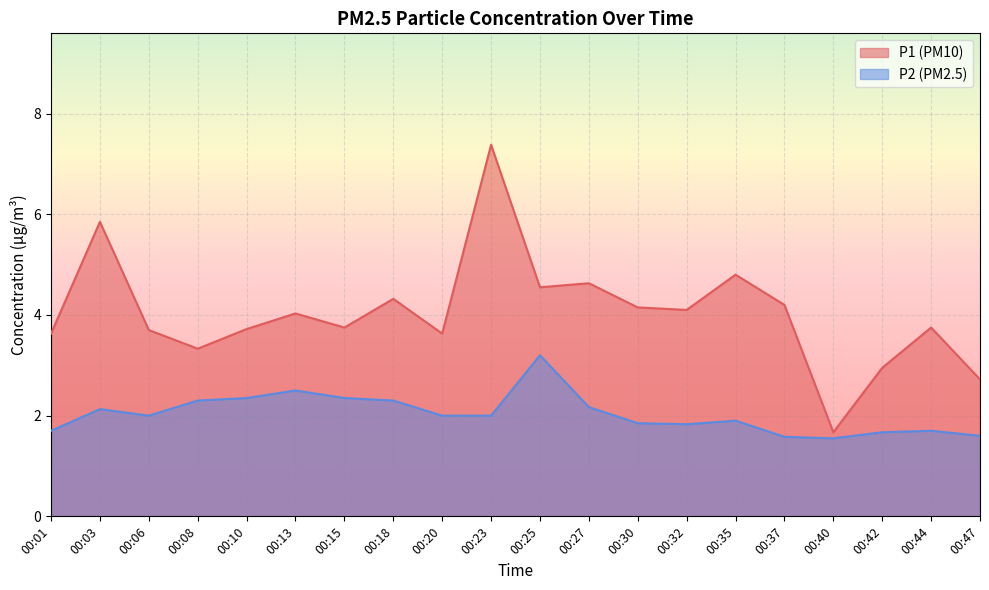

What is the greatest value displayed?

7.4